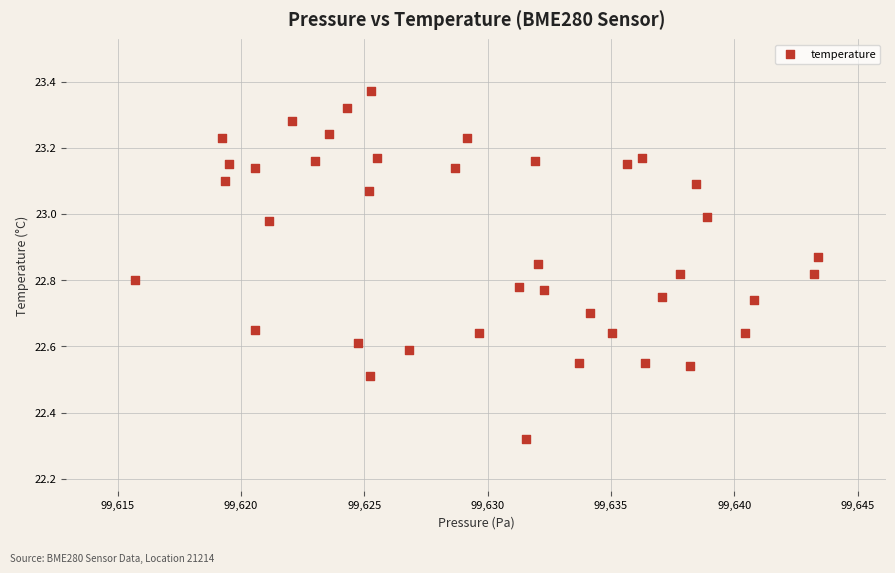

What is the range of X values (max minus min)?

27.7